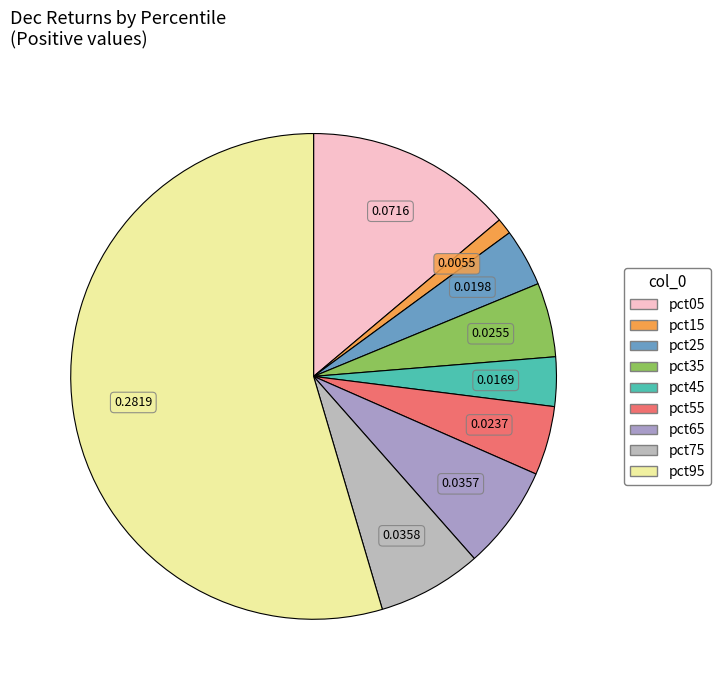

Rank the categories by value from lowest to highest.

pct15, pct45, pct25, pct55, pct35, pct65, pct75, pct05, pct95